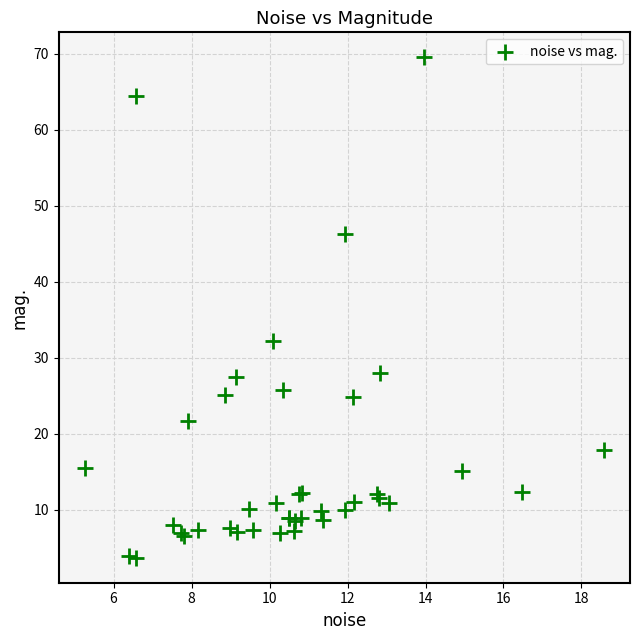

What Y value in the scatter plot is closest to 36?

32.2